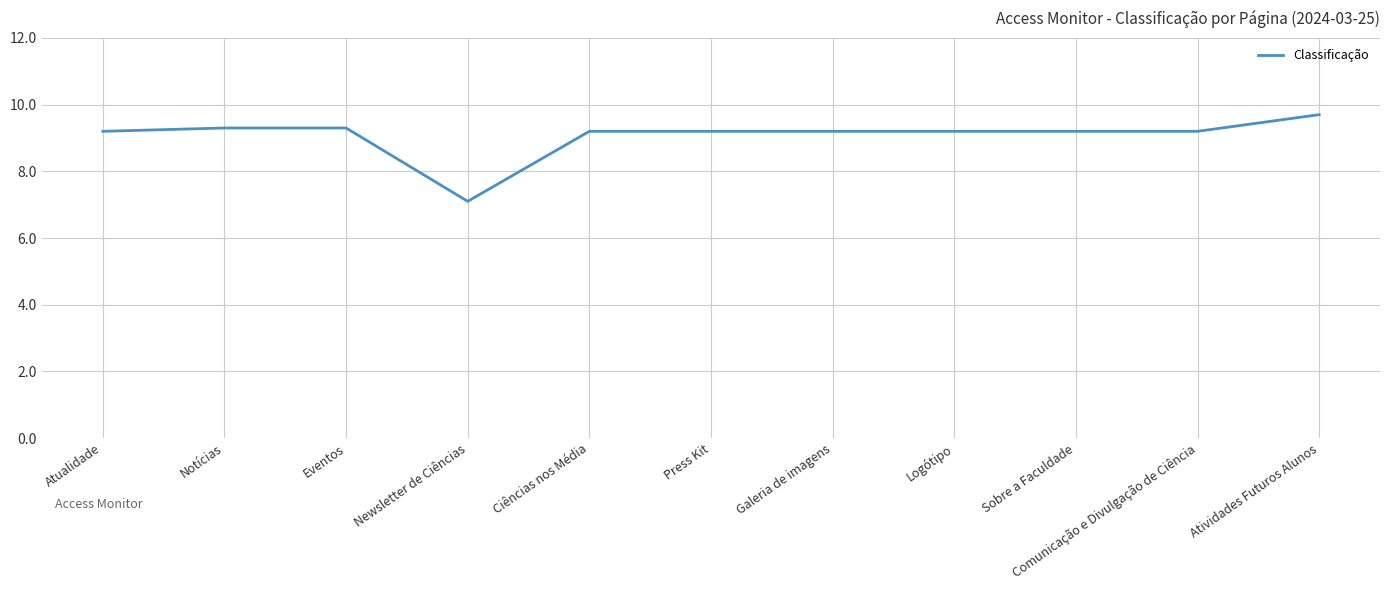

Approximately how many times larger is the value at Ciências nos Média compared to Press Kit?

1.0